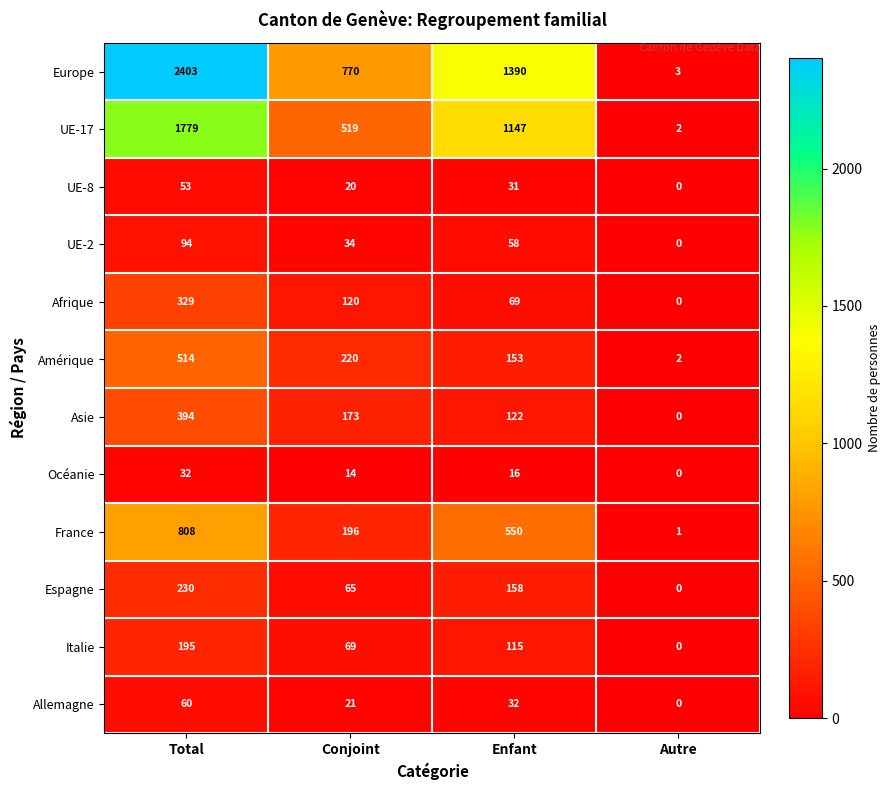

Is it true that Europe equals 3656 at Total?

False